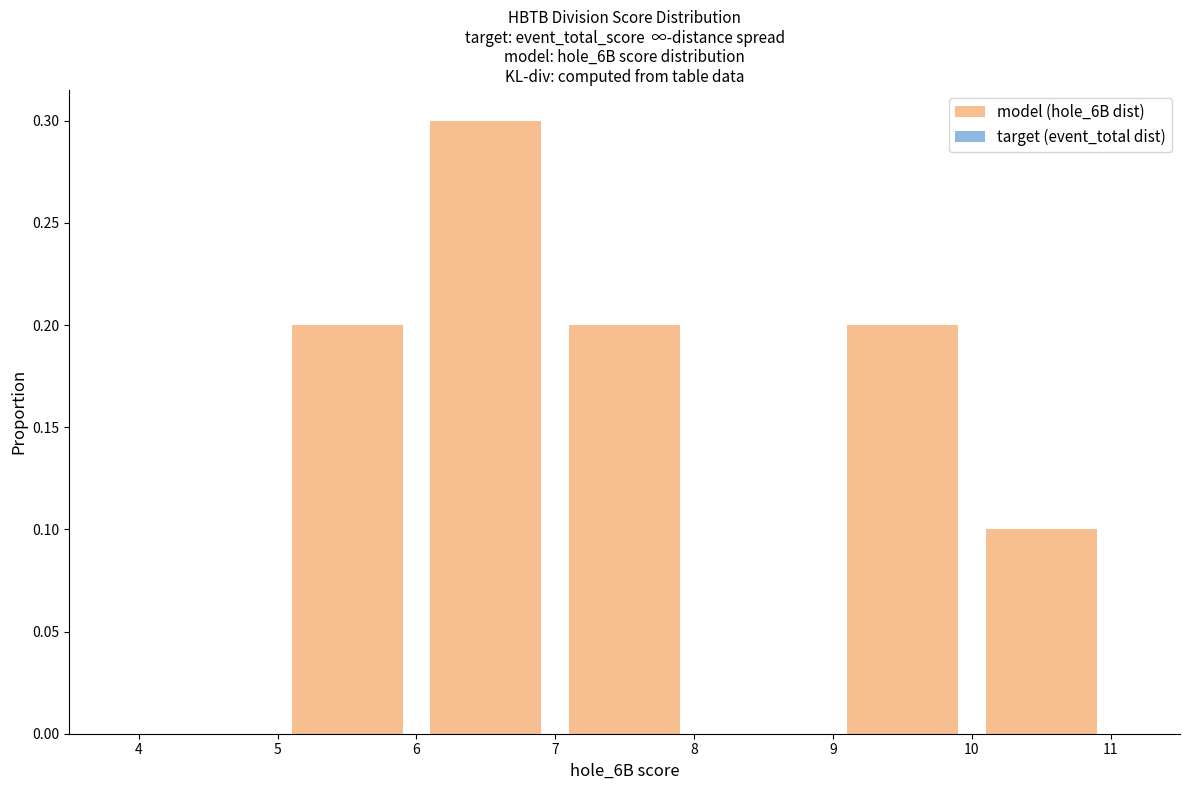

What is the maximum value shown in the chart?

0.3